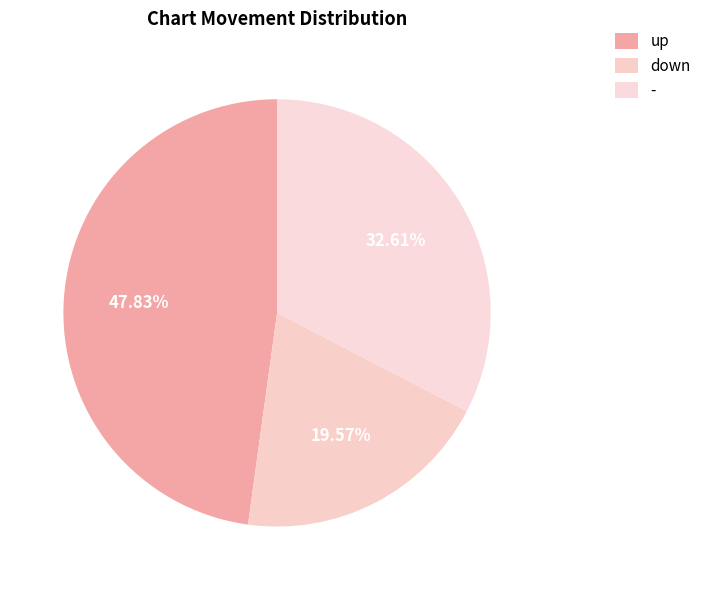

To the nearest percent, what percentage of the pie is down?

20%